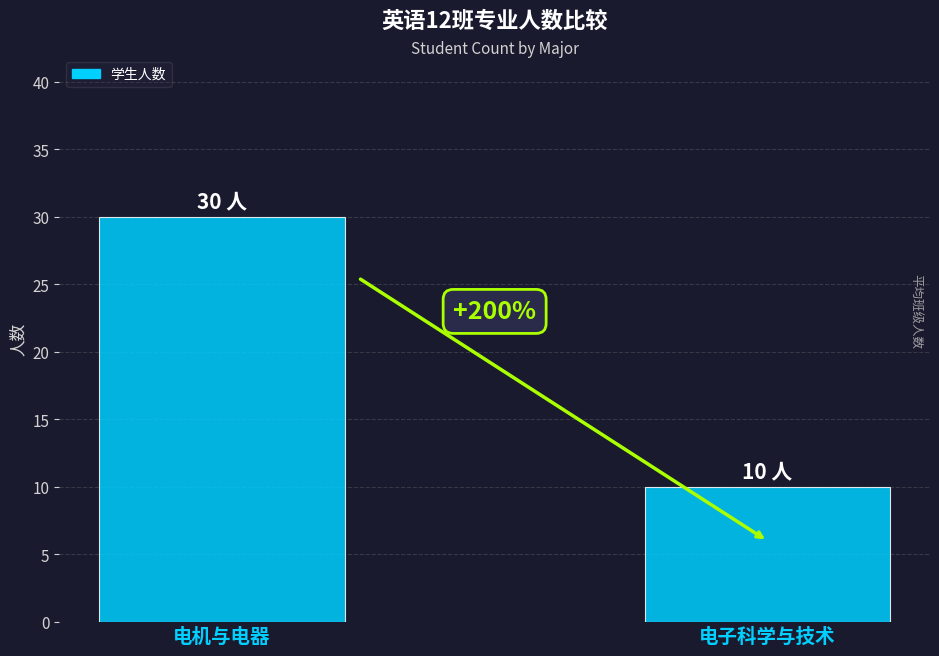

What is the average value?

20